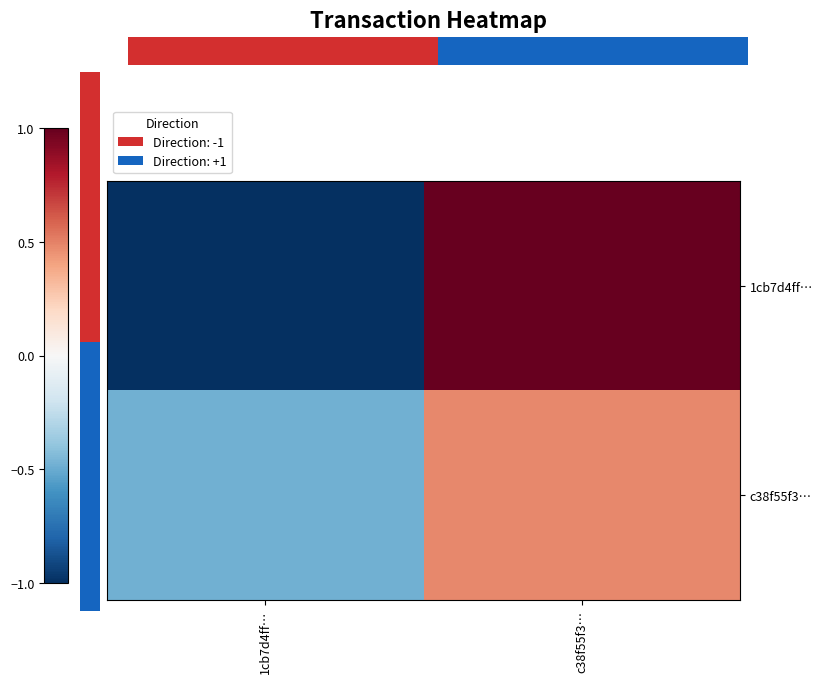

The value of 1cb7d4ff… at c38f55f3… is 1.0. True or false?

True